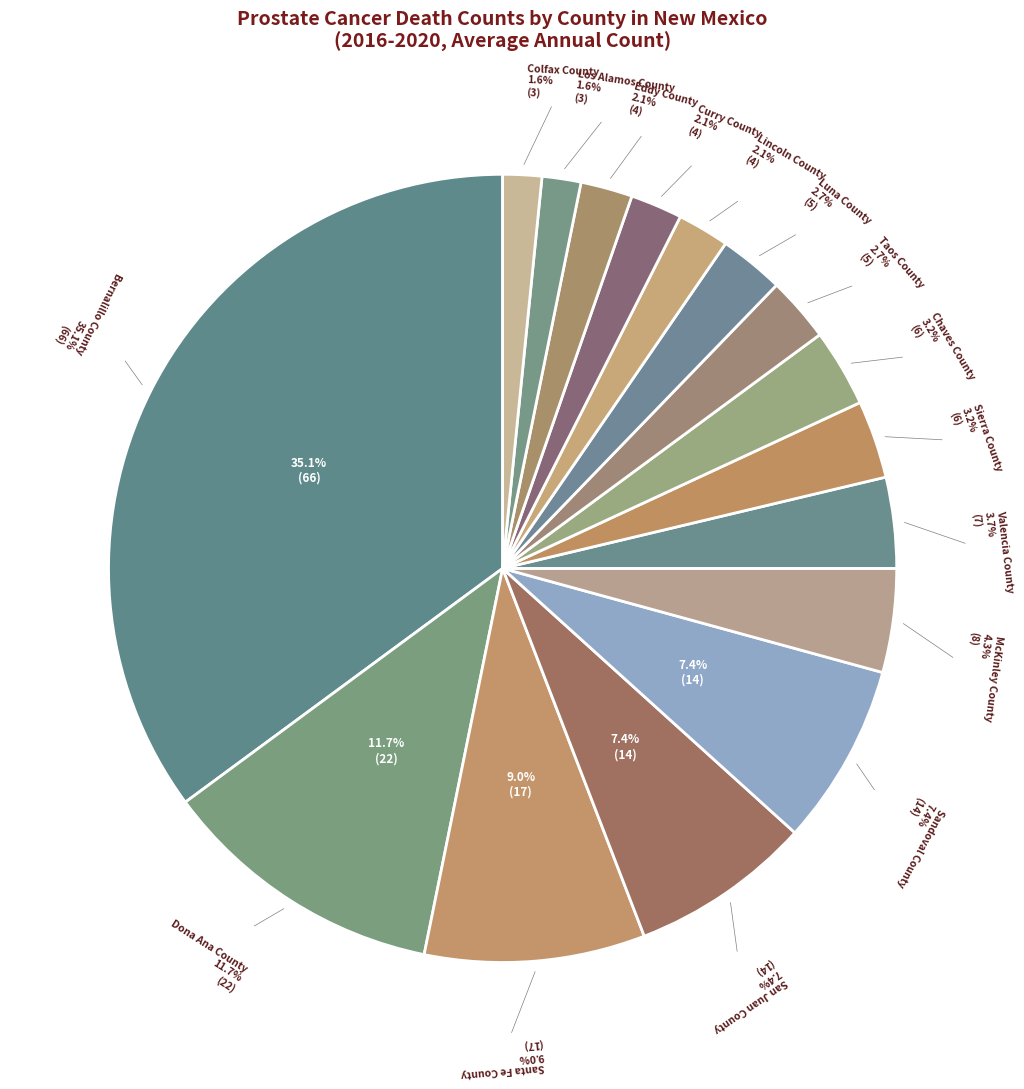

To the nearest percent, what is the difference between the Dona Ana County and Valencia County slice percentages?

8%